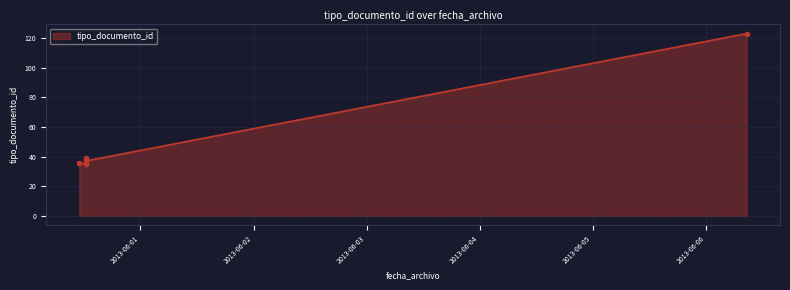

What is the approximate value at 2013-05-31 11:00:31, to the nearest 5?

35